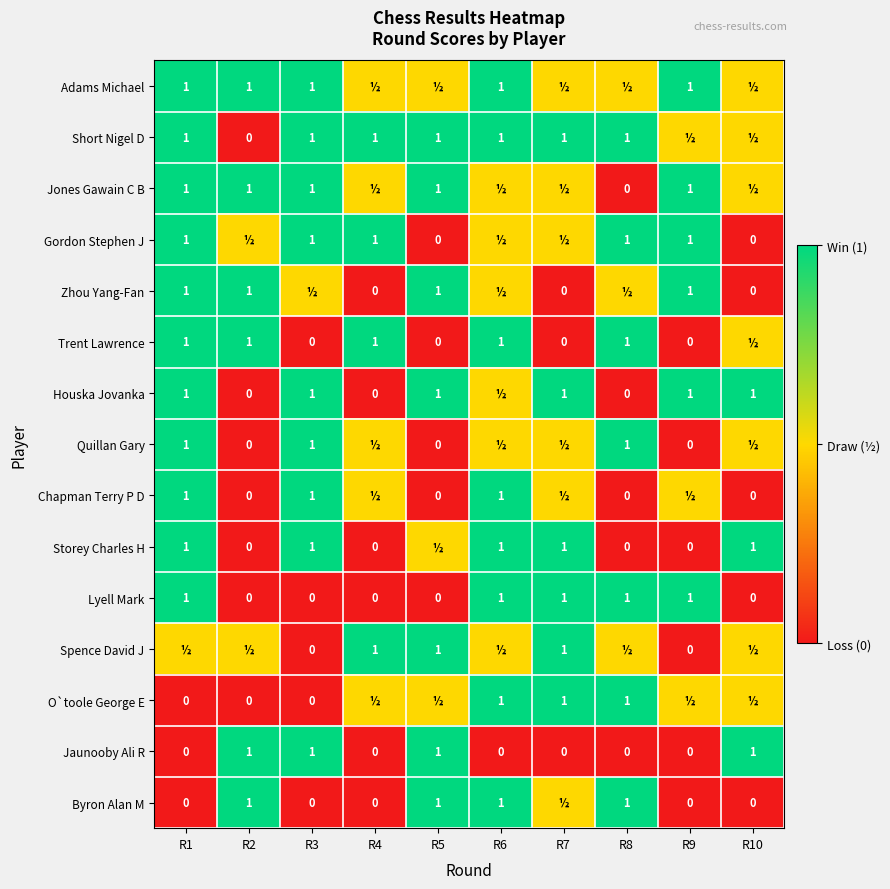

Which category has the highest value across all series?

R1